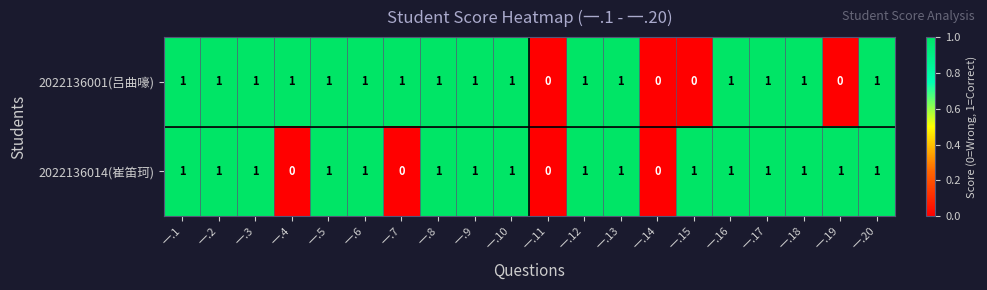

What is the sum of all 2022136014(崔笛珂) values?

16